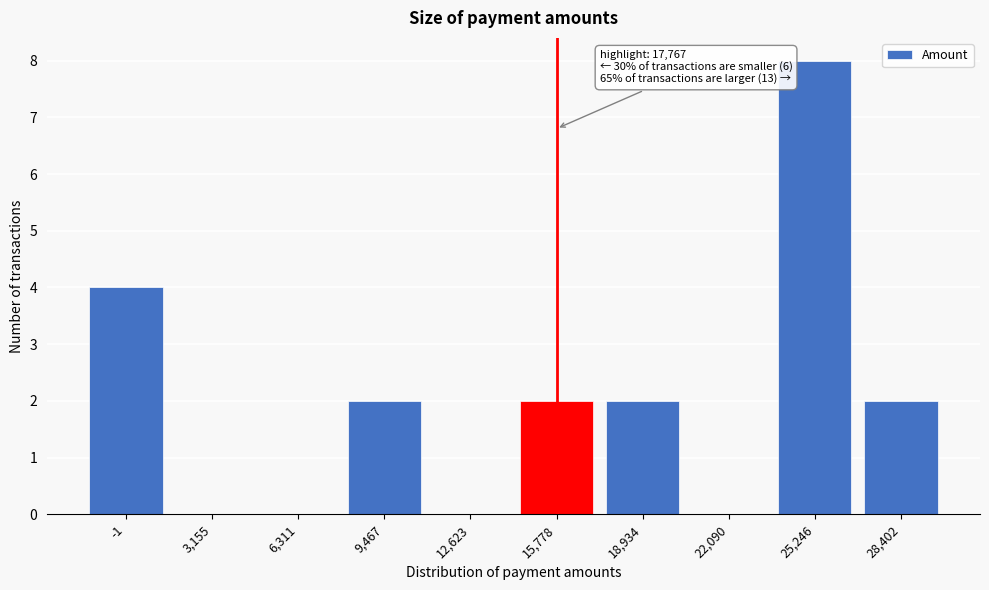

Reading left to right, what are all the values shown in this chart?

-1=4	3,155=0	6,311=0	9,467=2	12,623=0	15,778=2	18,934=2	22,090=0	25,246=8	28,402=2